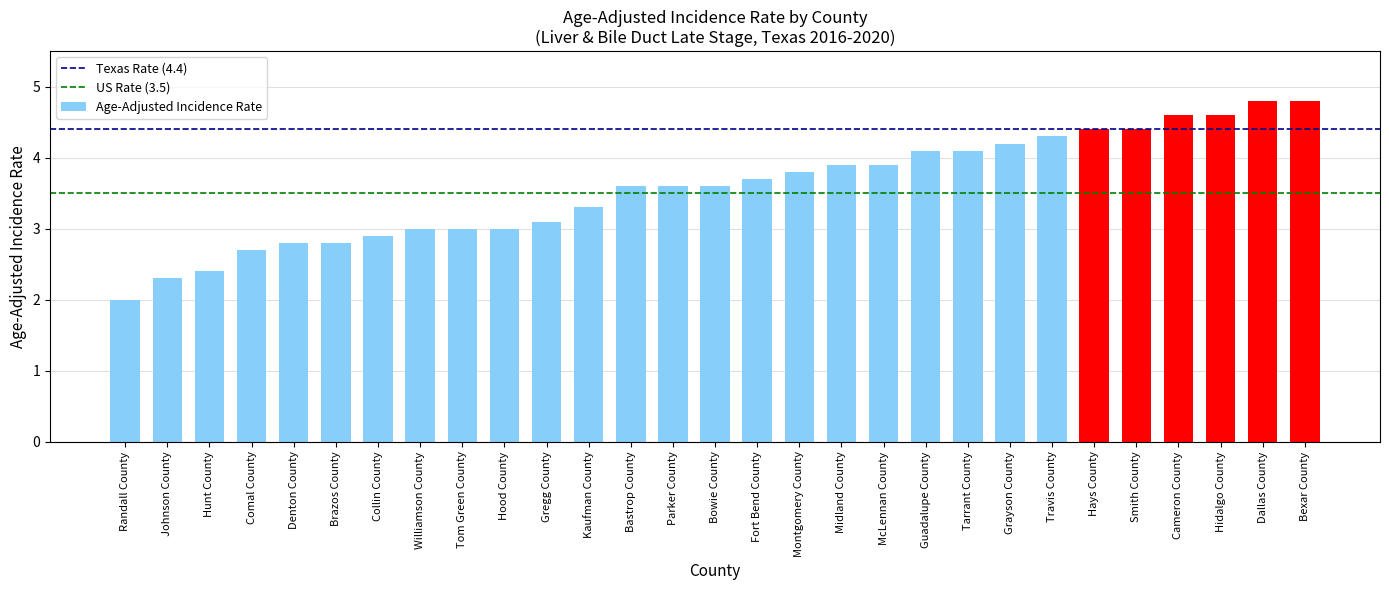

Reading left to right, what are all the values shown in this chart?

2.0	2.3	2.4	2.7	2.8	2.8	2.9	3.0	3.0	3.0	3.1	3.3	3.6	3.6	3.6	3.7	3.8	3.9	3.9	4.1	4.1	4.2	4.3	4.4	4.4	4.6	4.6	4.8	4.8